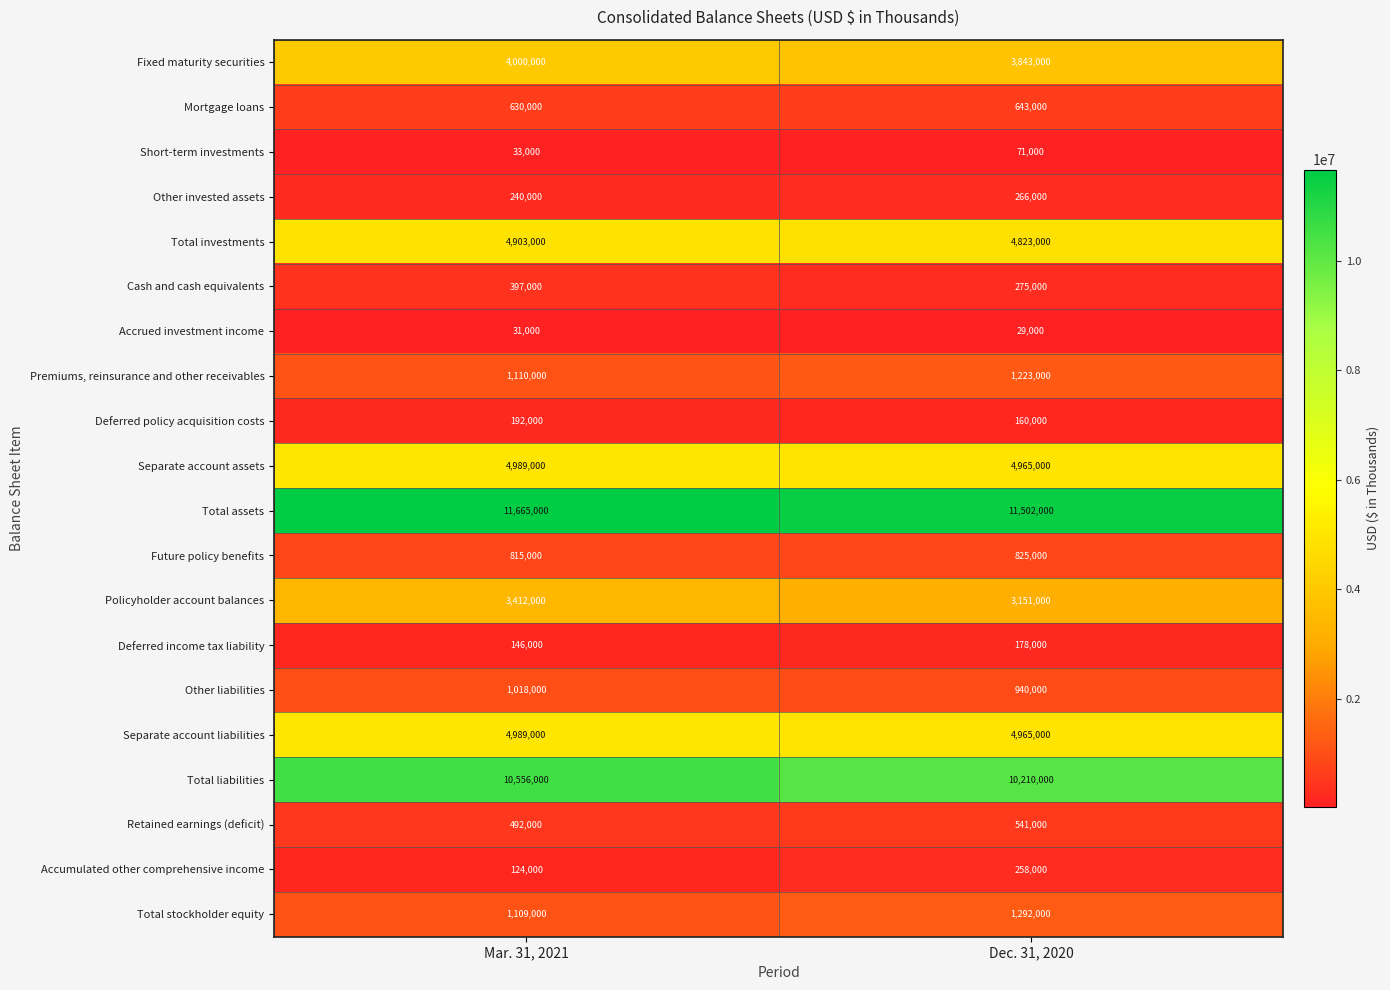

The Total liabilities series shows 10210000 at Dec. 31, 2020. True or false?

True